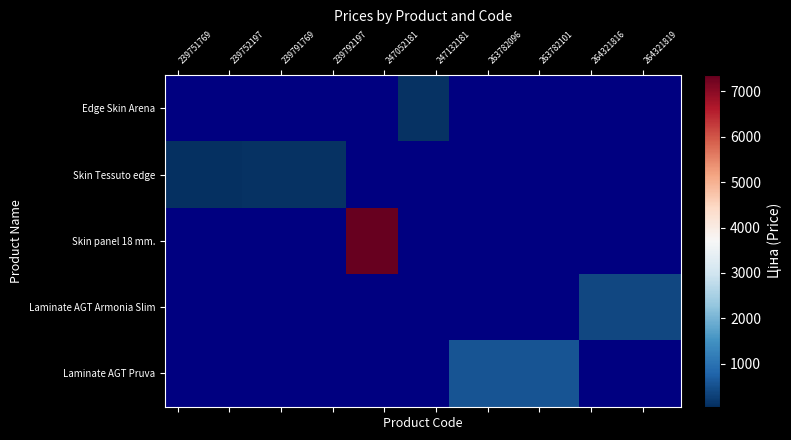

How many values in Skin Tessuto edge are above zero?

7